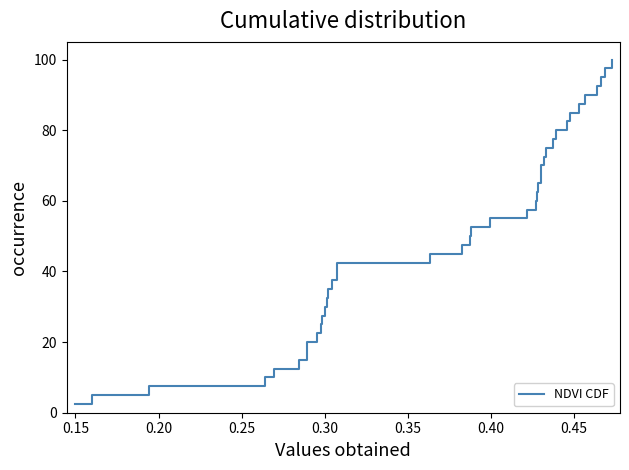

What is the difference between the maximum and minimum values?

97.5